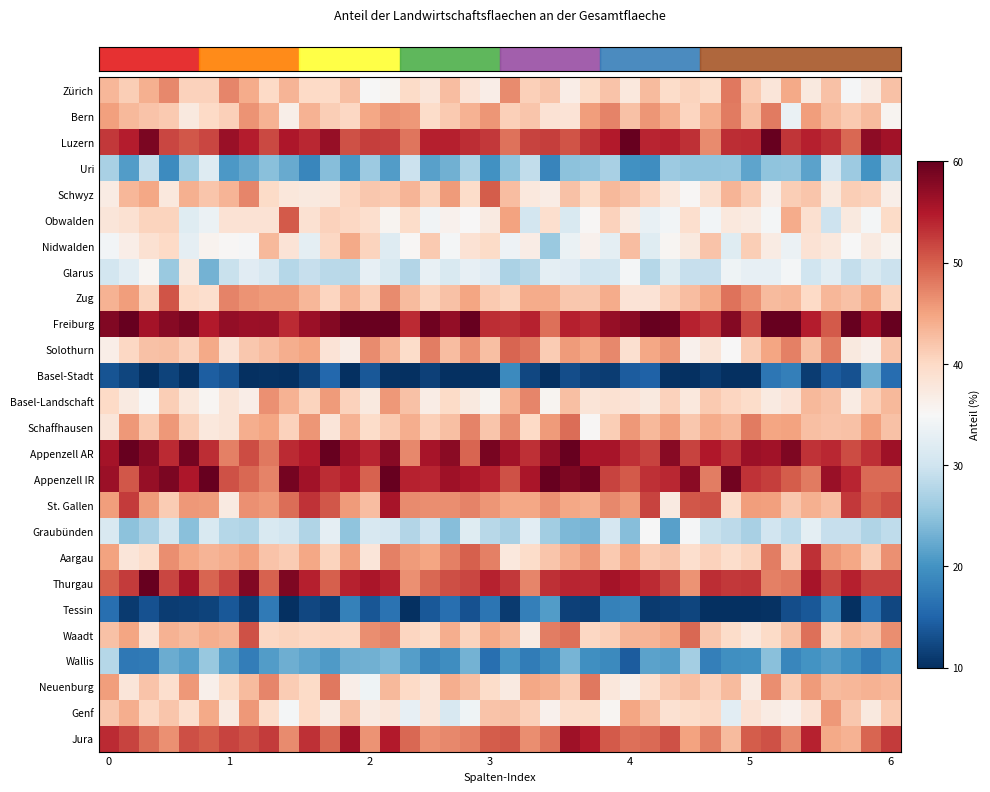

How many series are shown in this chart?

26